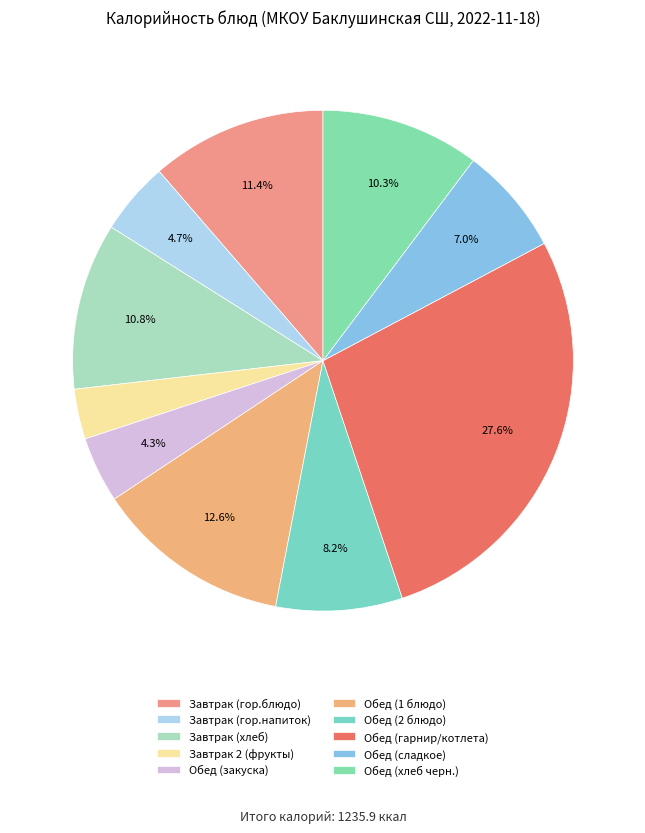

How many segments does this pie chart have?

10